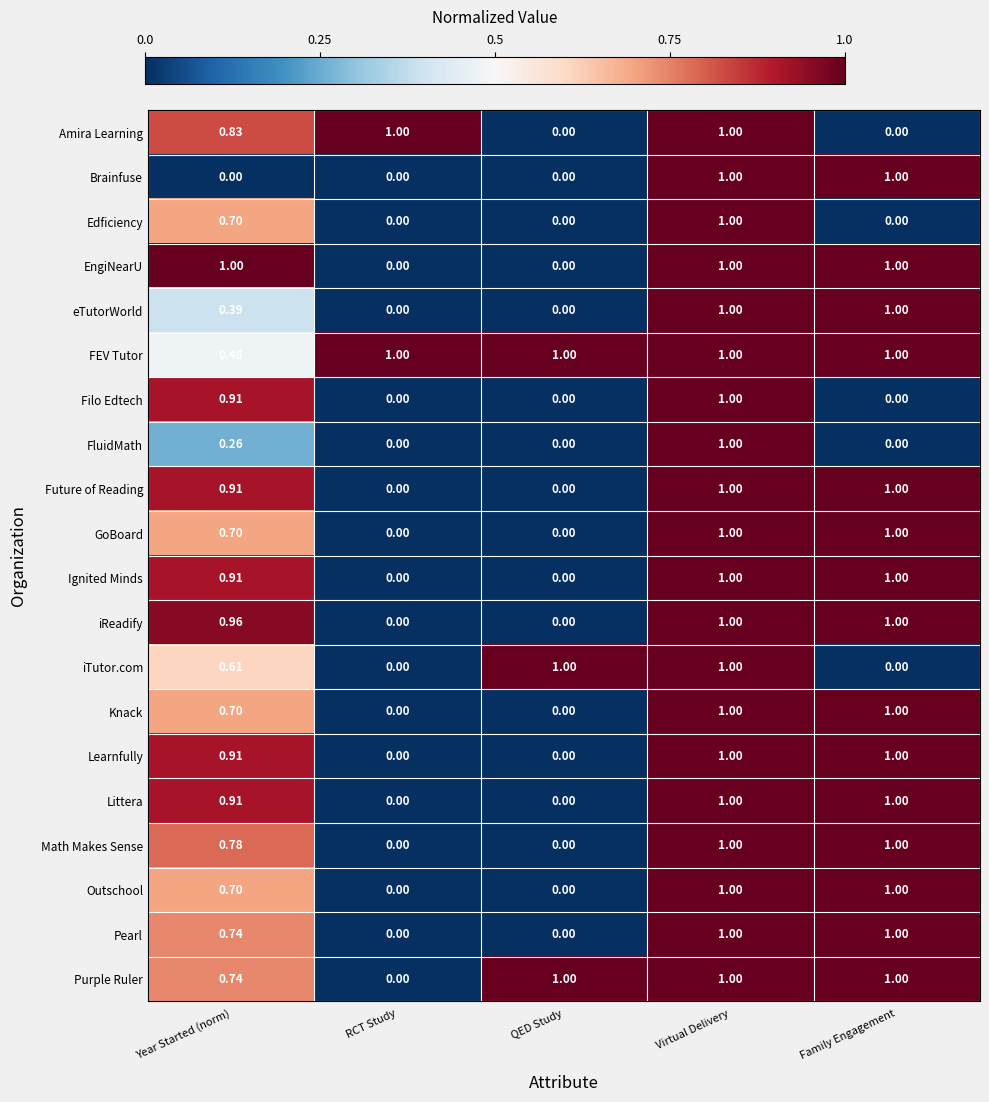

Which series has the largest total across all categories?

FEV Tutor